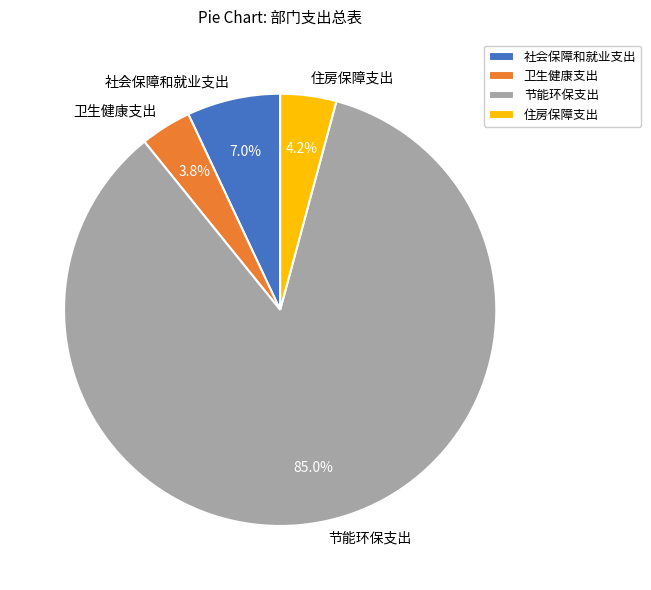

To the nearest percent, what is the difference between the 节能环保支出 and 住房保障支出 slice percentages?

81%